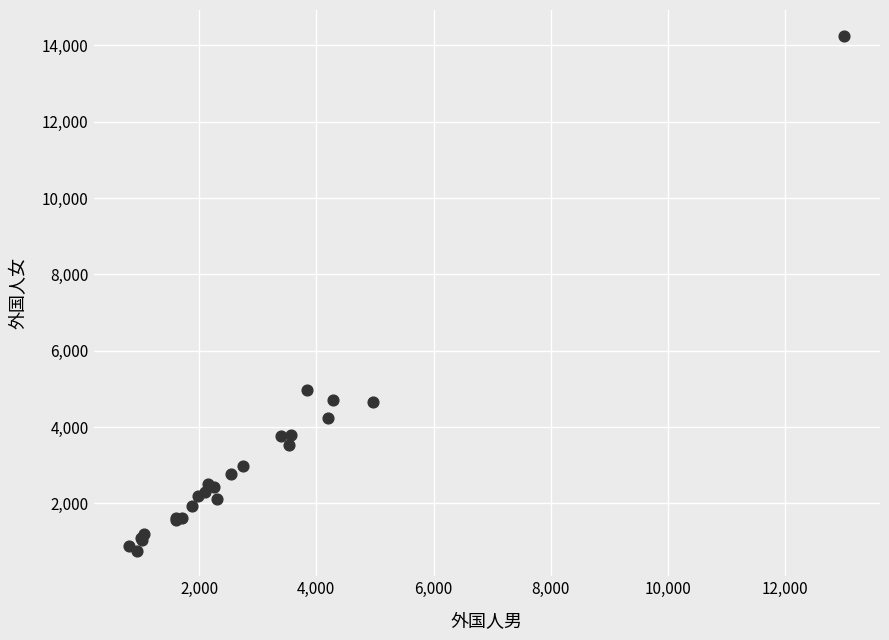

What Y value in the scatter plot is closest to 7508?

4977